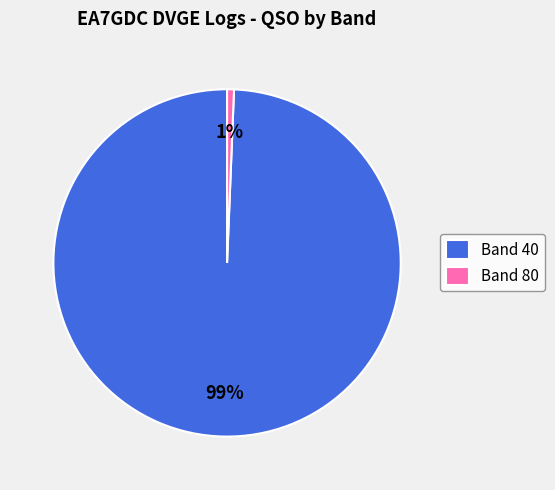

Is it true that Band 40 is 90% of the pie?

False